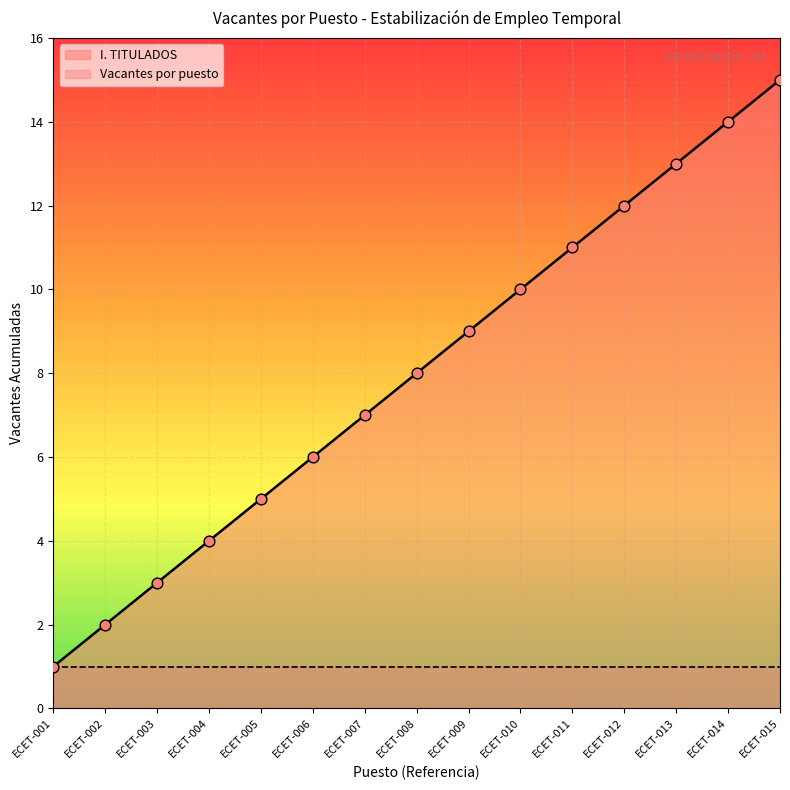

Approximately how many times larger is the value at ECET-005 compared to ECET-008?

0.6